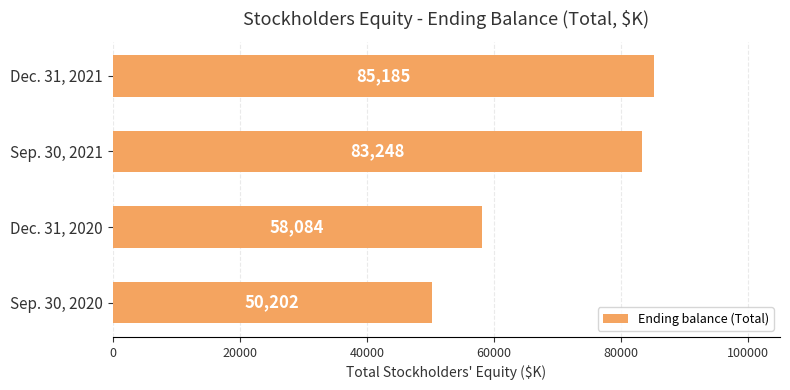

What is the average value?

69180